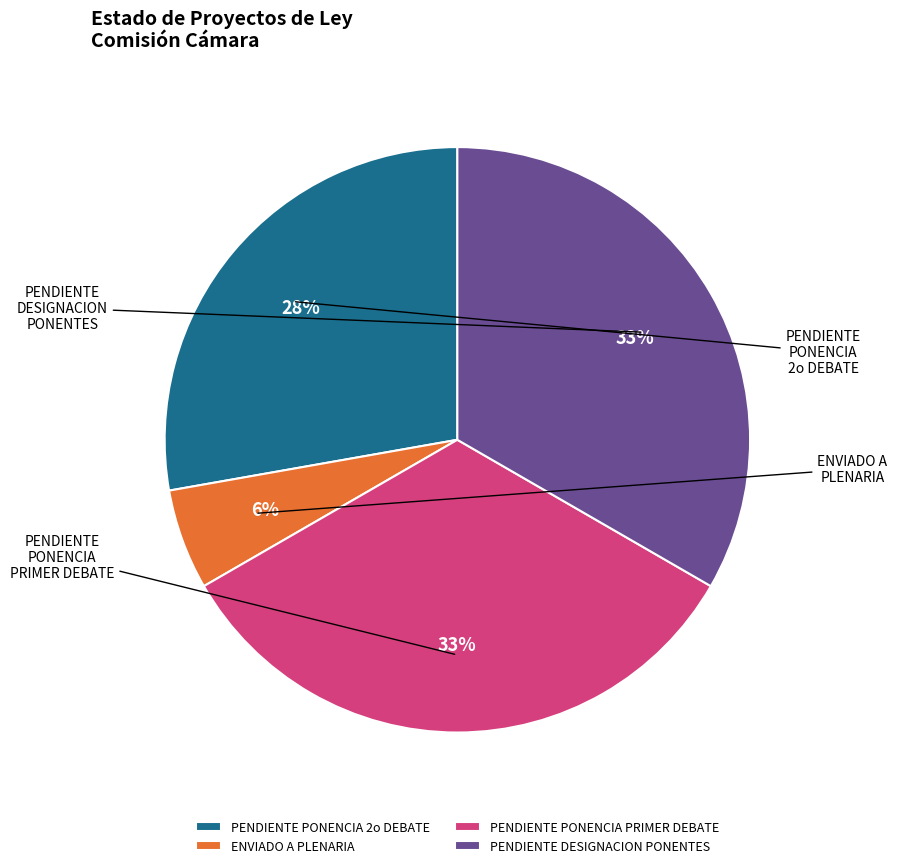

How many slices are in this pie chart?

4